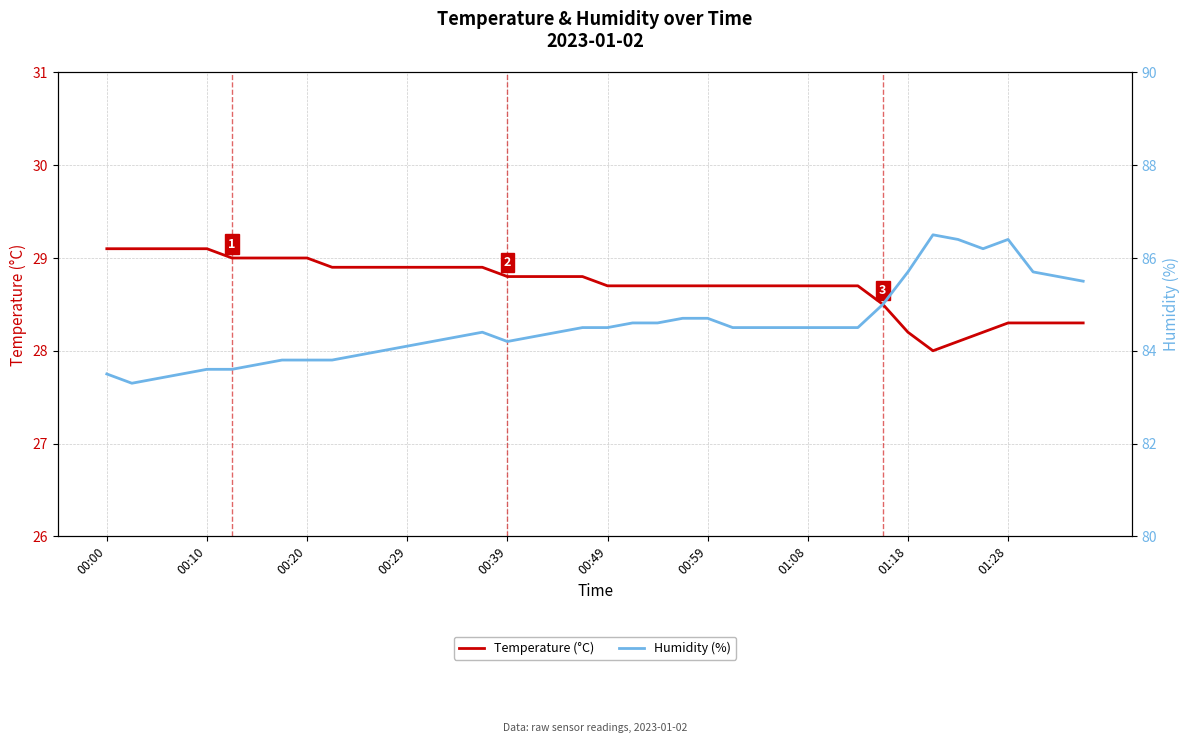

True or false: Temperature (°C) and Humidity (%) cross at least once.

False